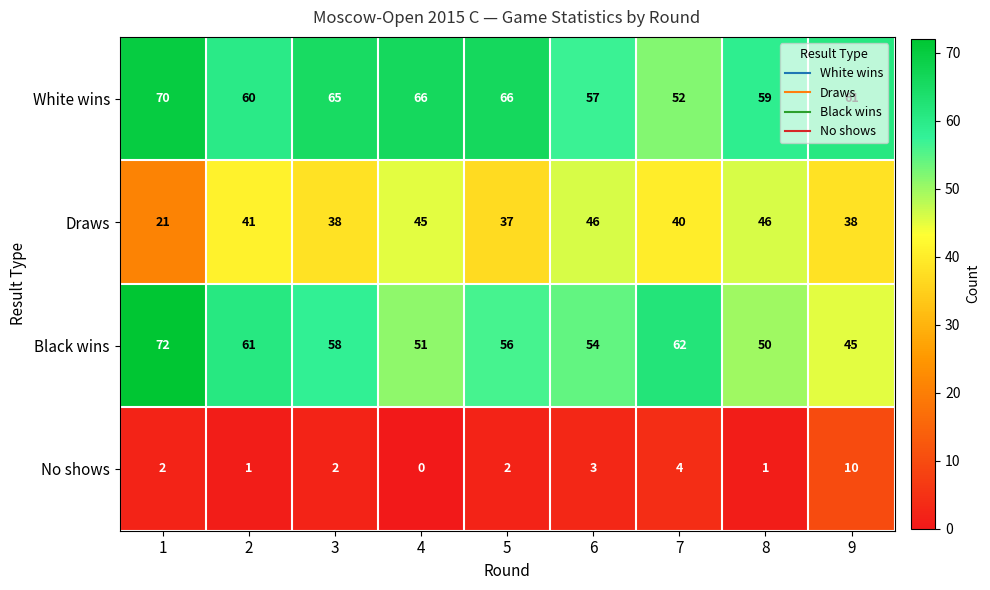

What is the difference between the maximum and minimum values in the Draws series?

25